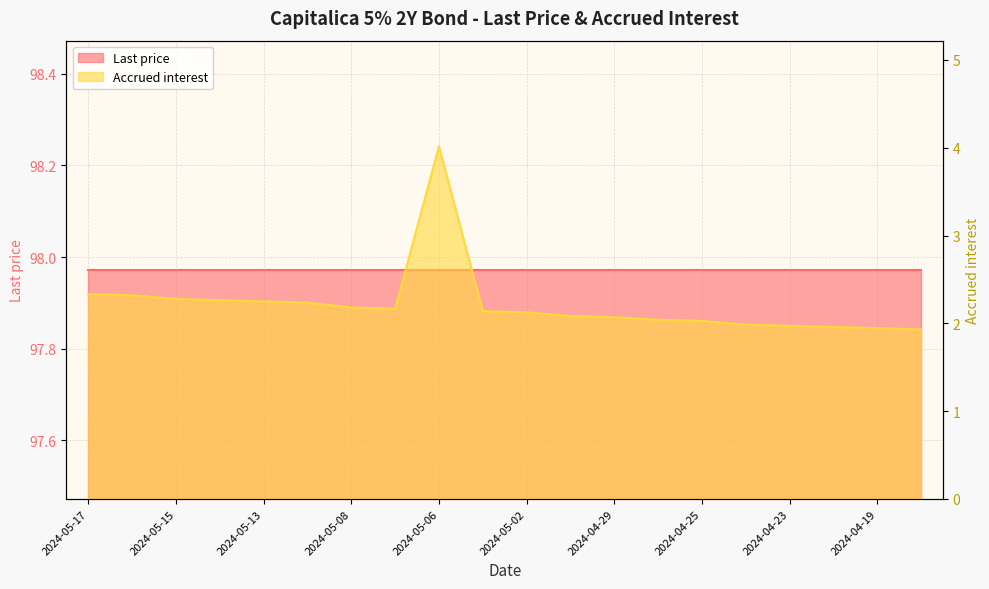

Approximately how many times larger is the value at 2024-05-17 compared to 2024-05-10?

1.0